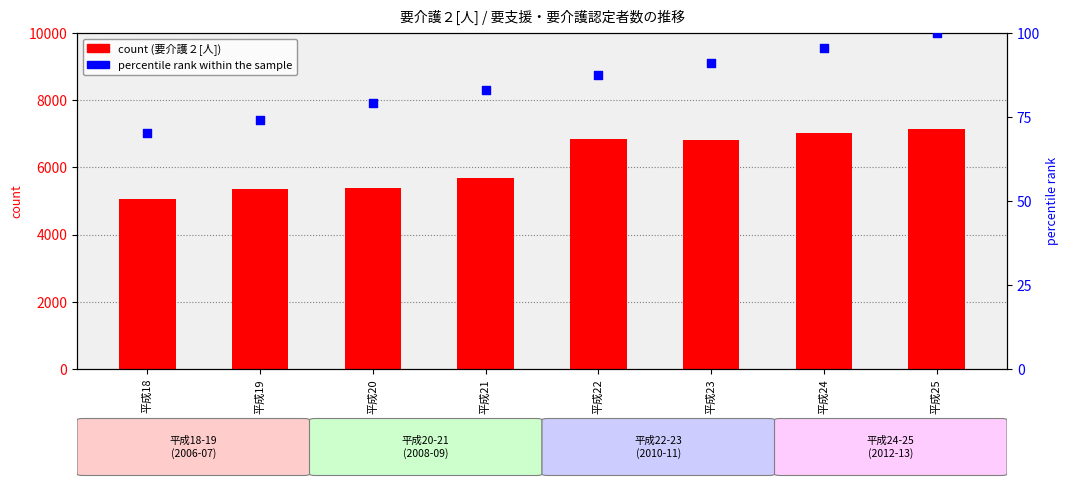

What are all the series names shown in the legend?

count, percentile rank within the sample